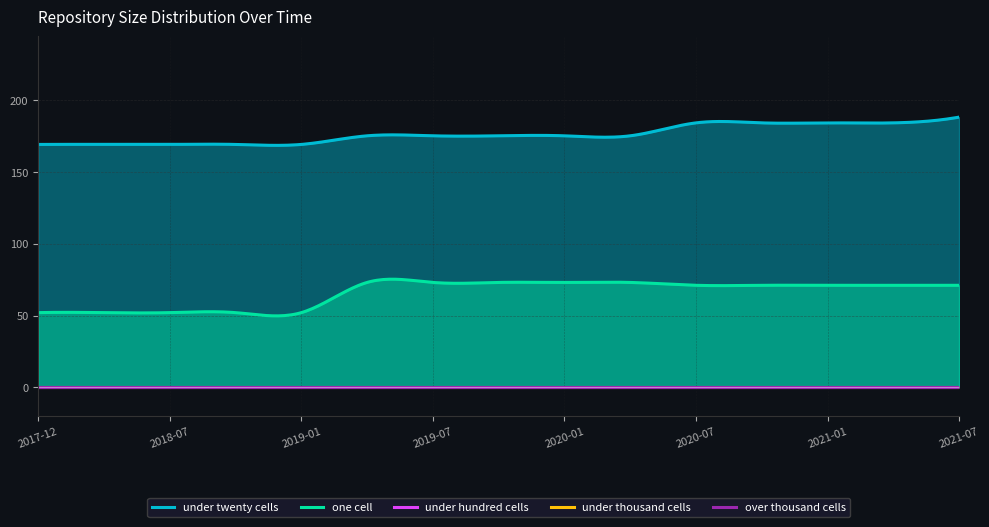

Which series has the widest spread of values?

one_cell